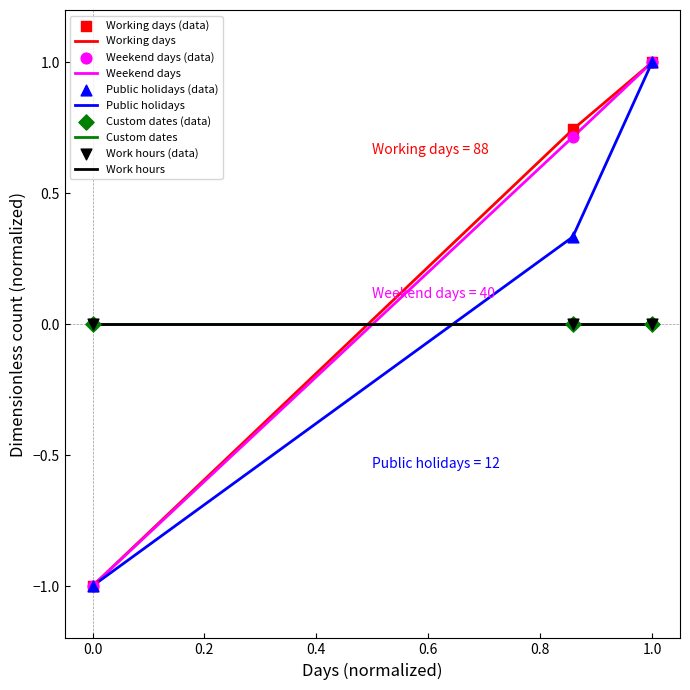

Which series contains the lowest Y value?

Working days